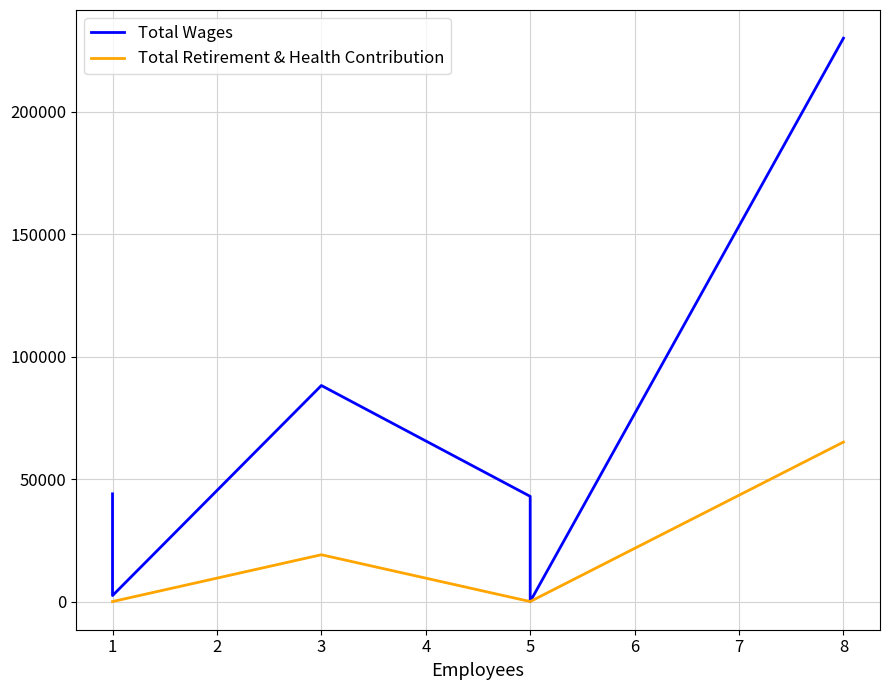

Is it true that Total Wages equals 347421 at 8?

False